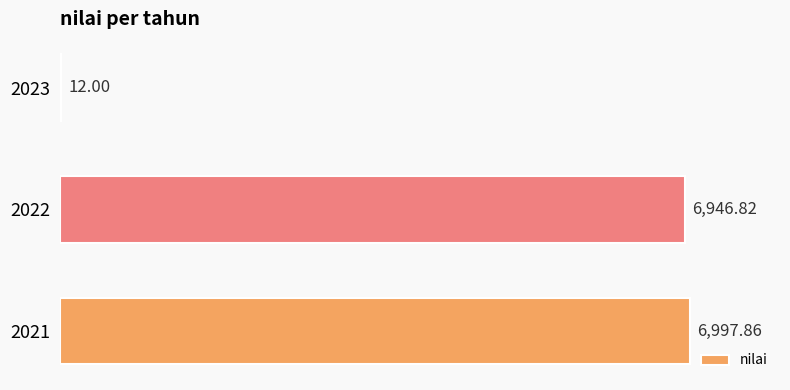

What is the sum of all values?

13956.7